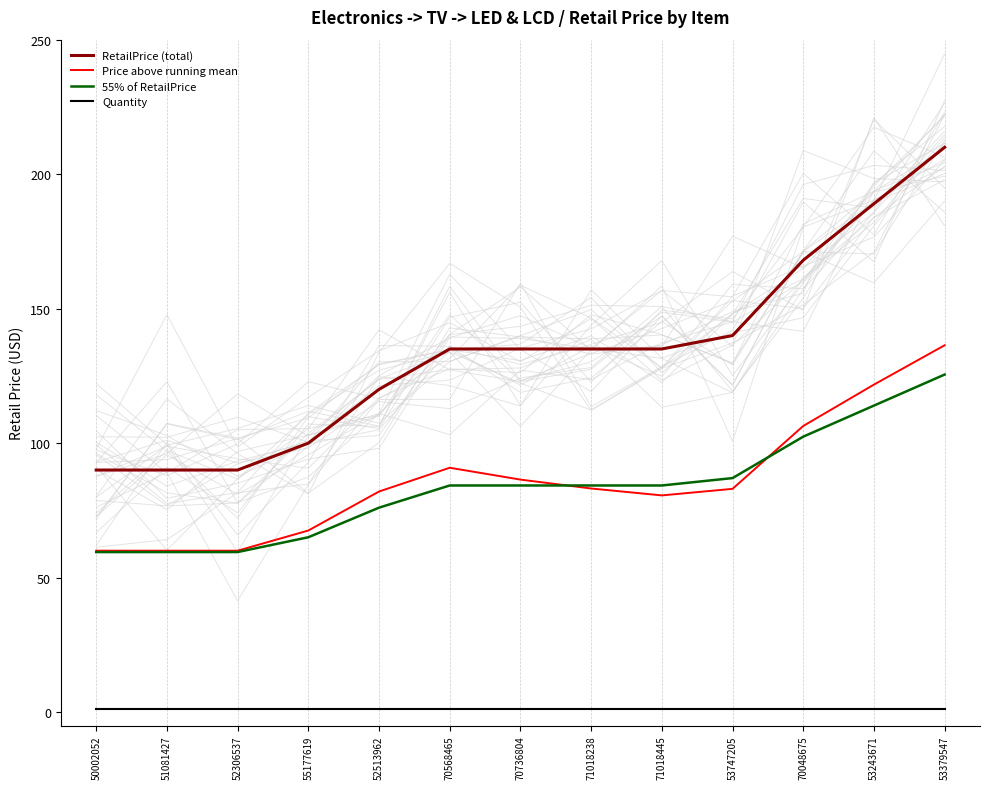

What is the total value across all series at 70568465?

311.1